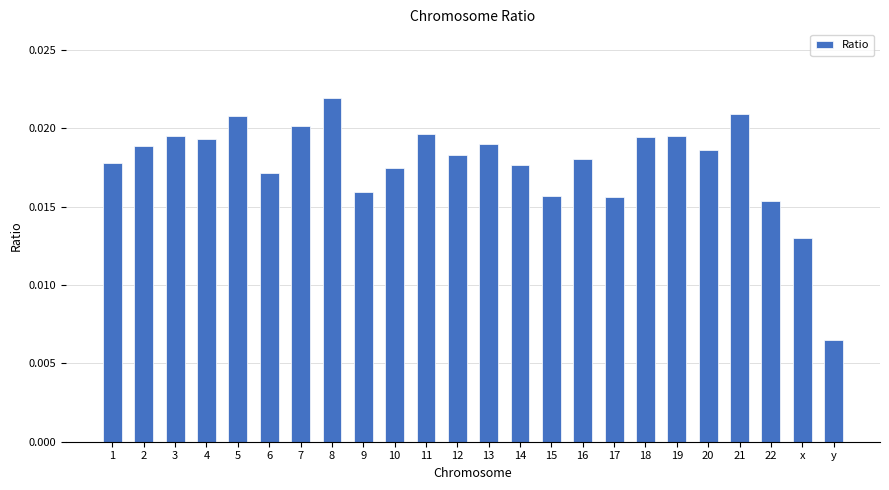

Which label corresponds to the smallest value in the chart?

y